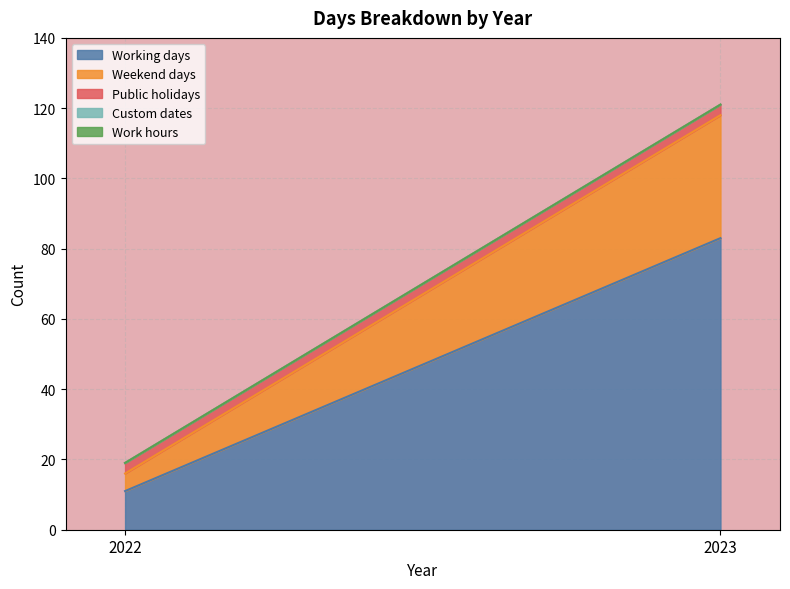

What is the sum of the Working days values at 2022 and 2023?

94